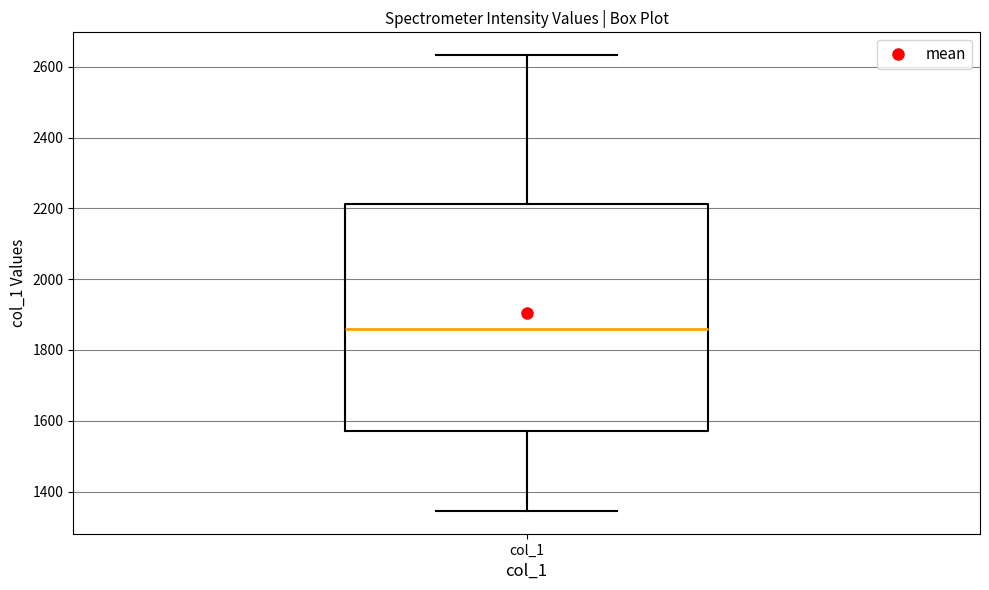

Transcribe this box plot: give where the median line is, the range the box spans, and where the two whiskers end, as read against the y-axis. The values are not printed on the chart, so give them approximately, as read against the axis.

median 1860, box 1580 to 2220, whiskers 1340 to 2640